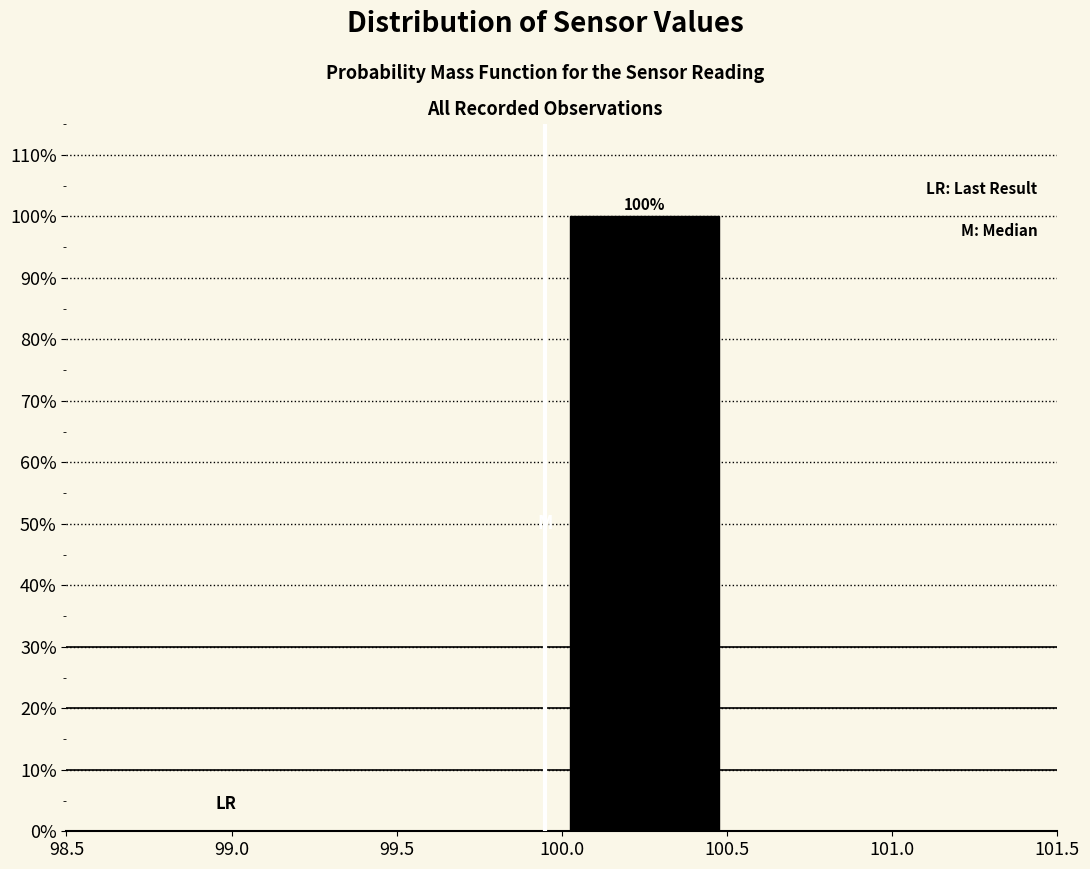

Over which range of the x-axis is the bar tallest?

100.0 to 100.5